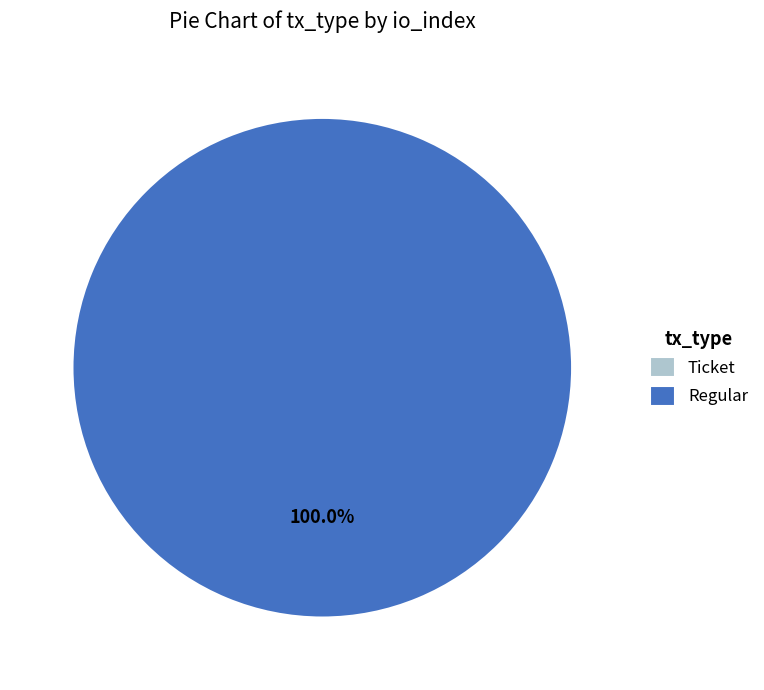

Rank the categories by value from lowest to highest.

Ticket, Regular